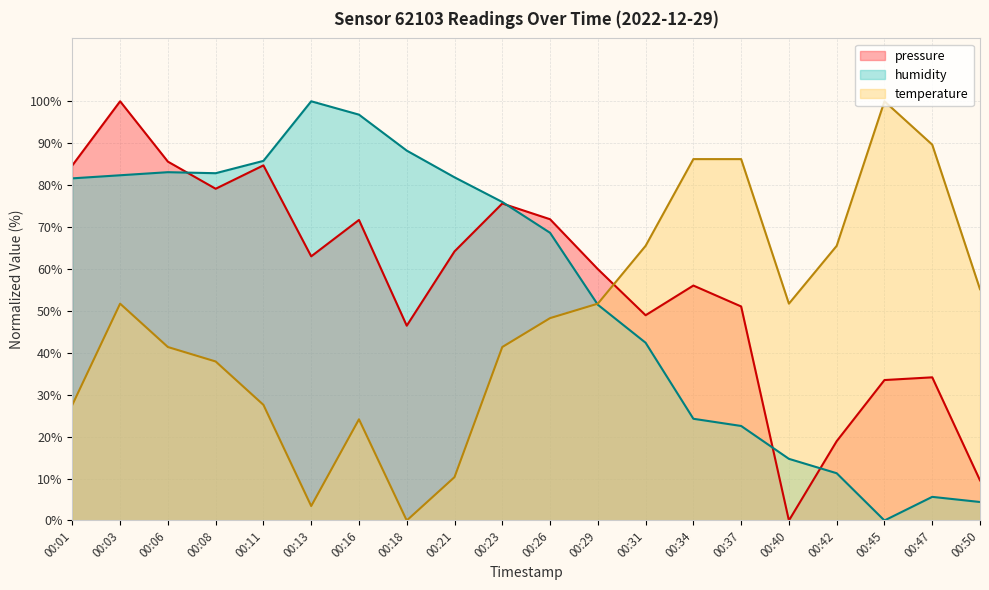

True or false: temperature has a value of 55.4 at 00:06.

False